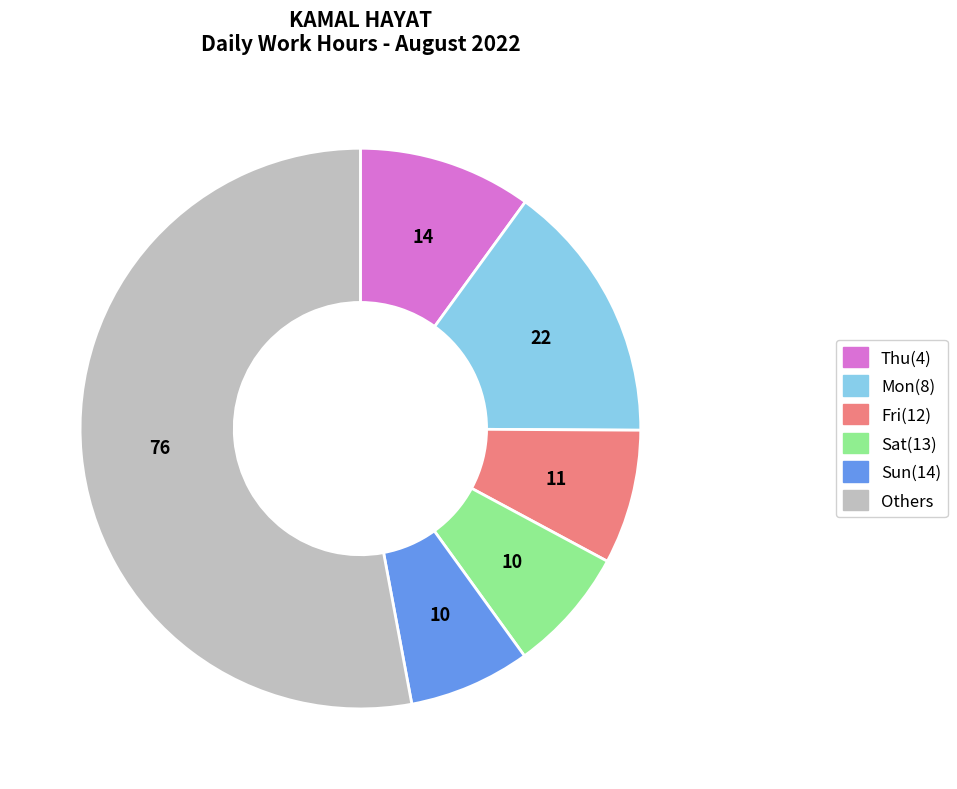

Is there a majority slice in this chart?

Yes